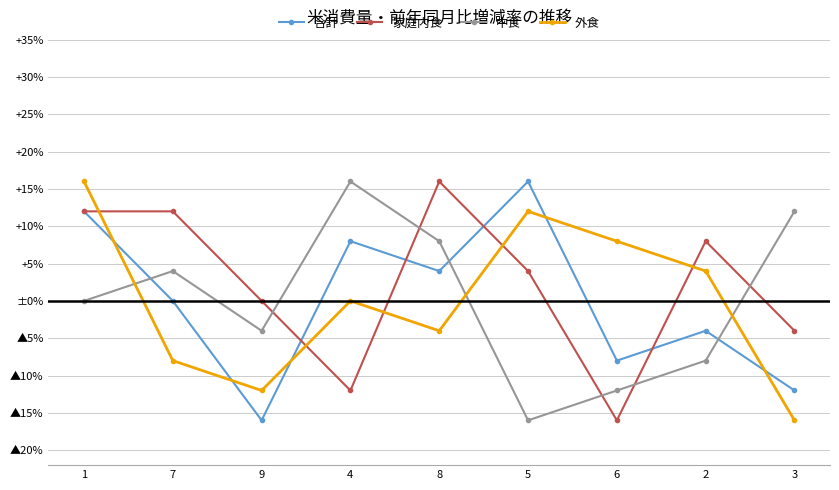

What is the label of the 7th point from the right?

9